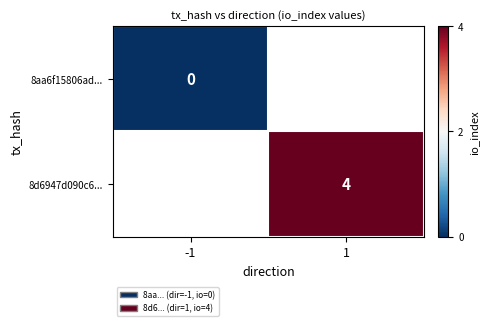

The value of 8d6947d090c6... at 1 is 4. True or false?

True